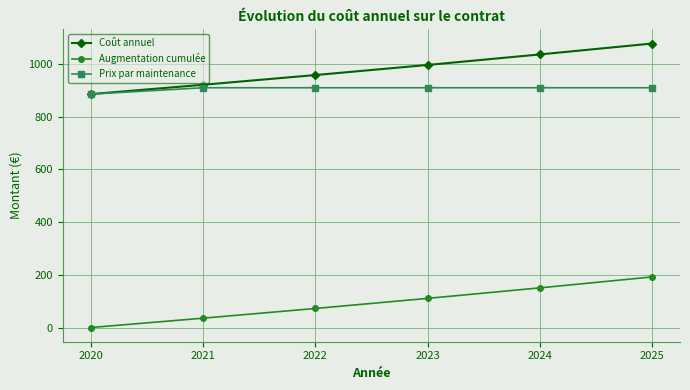

Which category has the lowest value in the Augmentation cumulée series?

2020